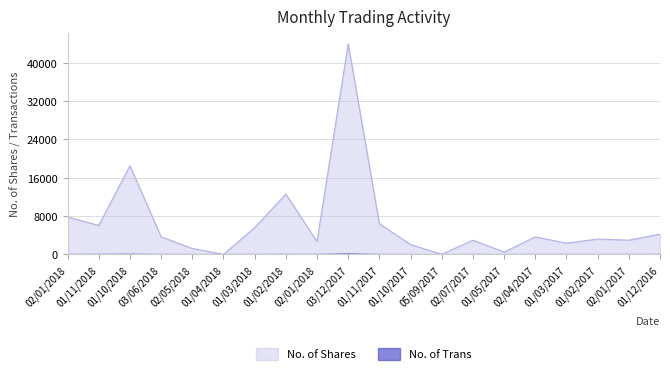

True or false: No. of Trans has more than 1 interior local peaks.

True